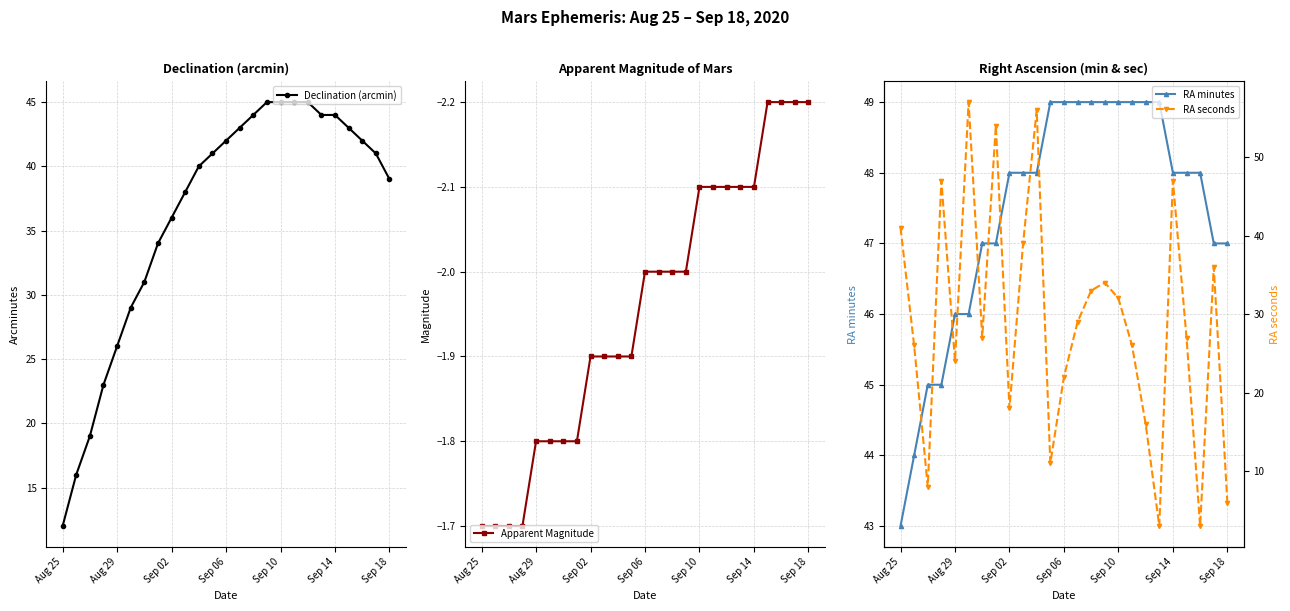

What is the difference between the maximum and minimum values in the RA minutes series?

6